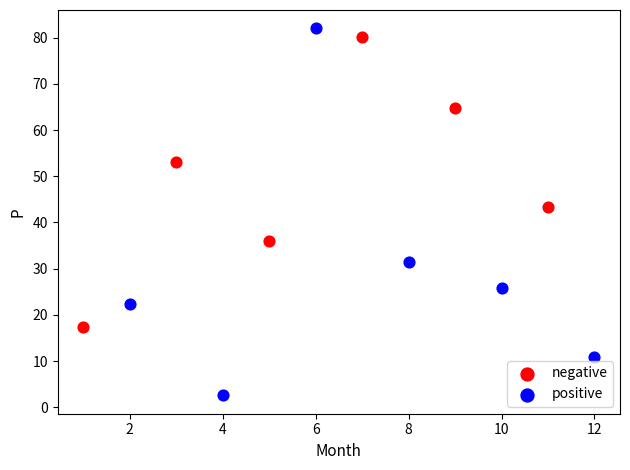

Which series contains the lowest Y value?

positive